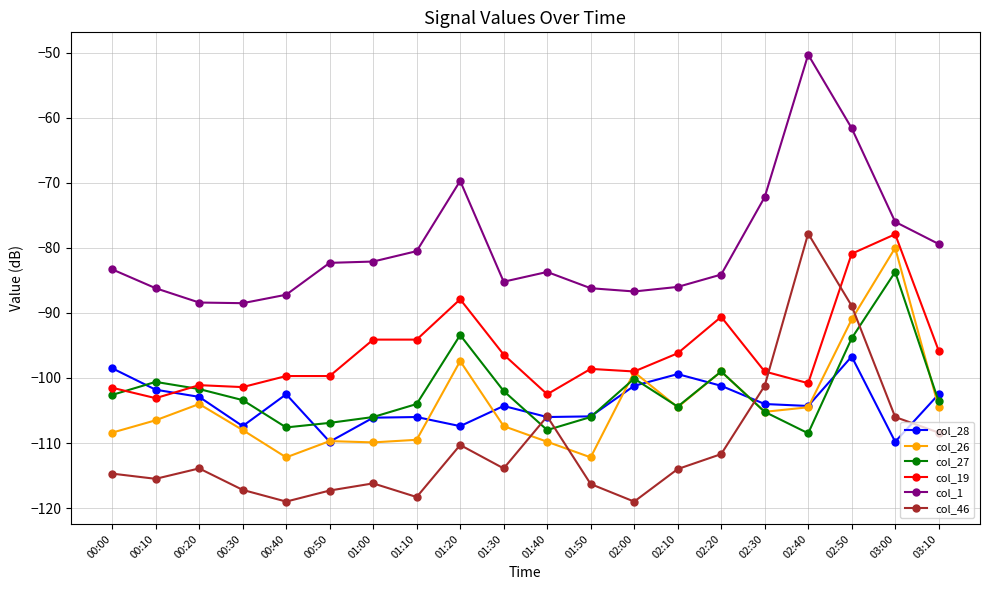

True or false: col_46 and col_27 cross at least once.

True